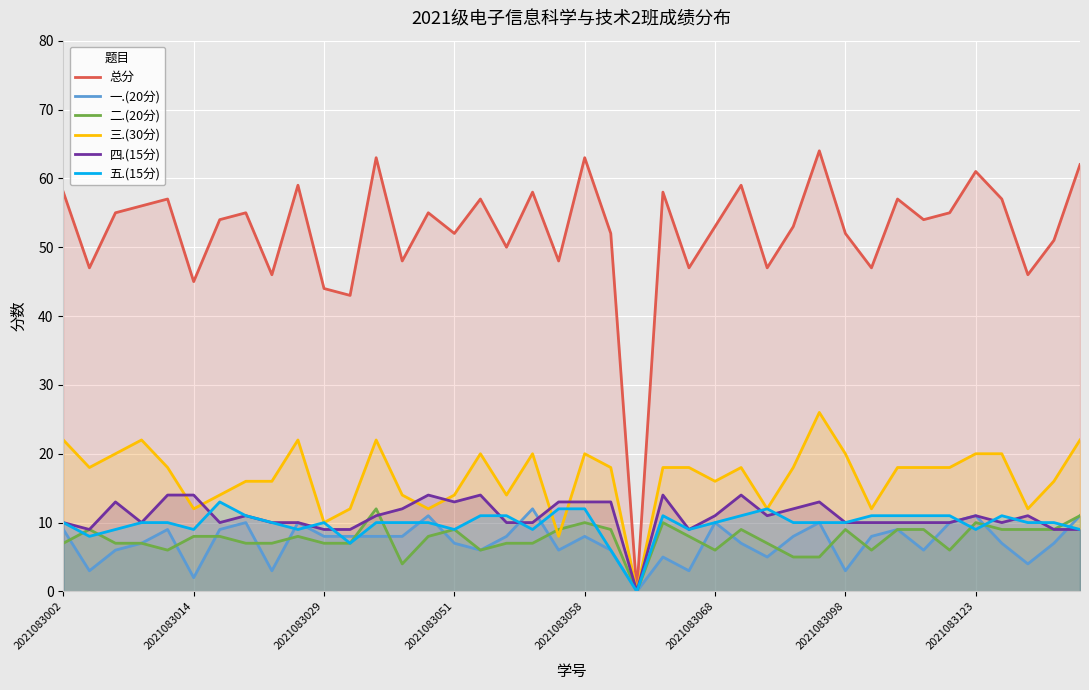

Which series ends up on top after the final intersection of 二.(20分) and 一.(20分)?

二.(20分)